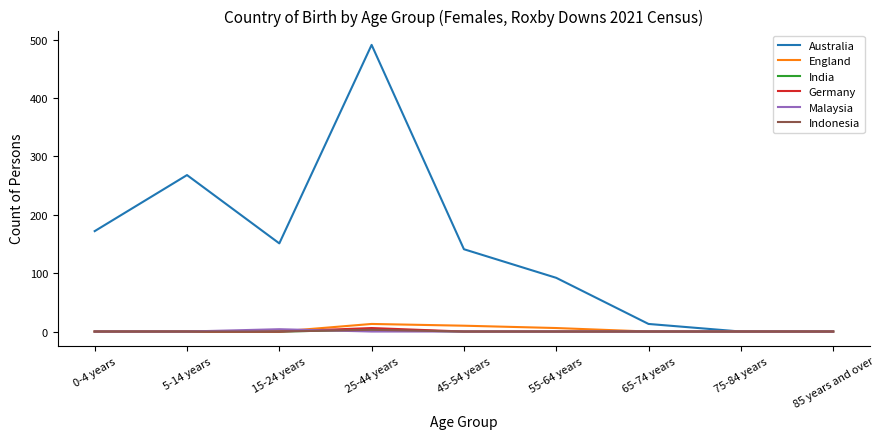

Is the value of India at 75-84 years greater than the value of Germany at 0-4 years?

No